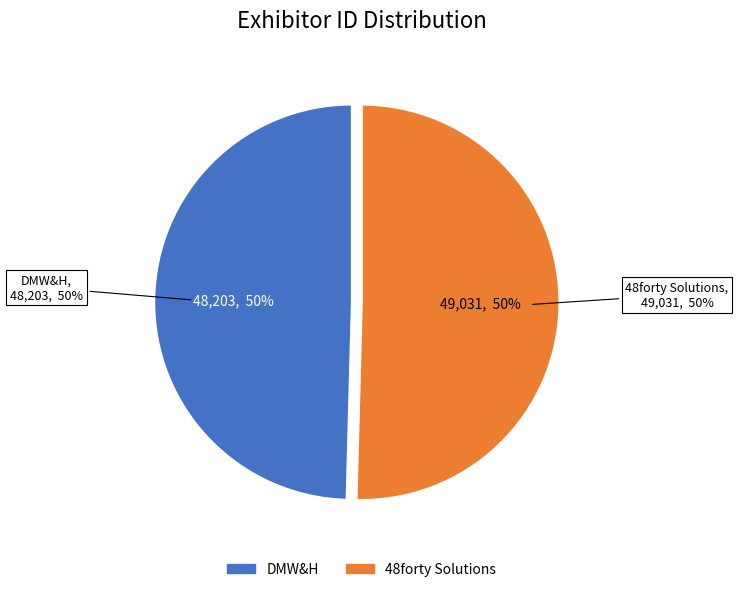

Does DMW&H represent more than half of the total?

No